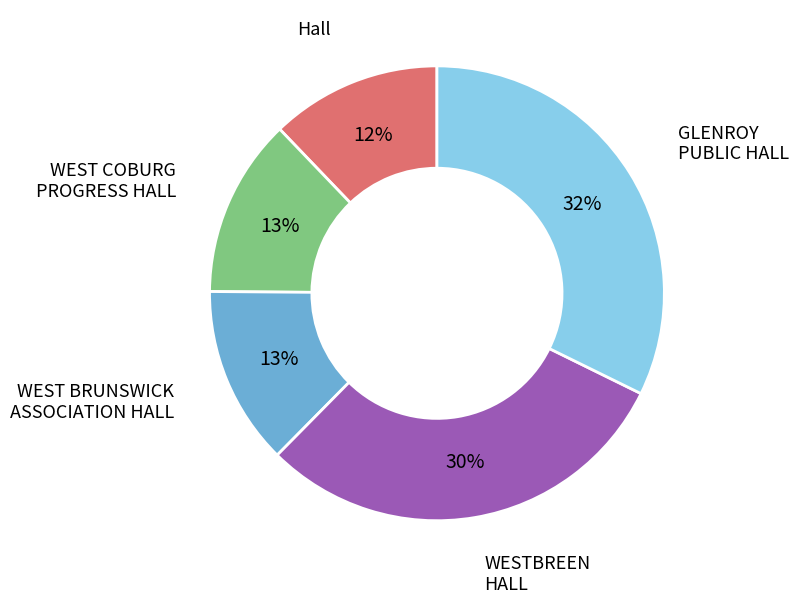

What is the ratio of the value at WEST BRUNSWICK ASSOCIATION HALL to the value at WEST COBURG PROGRESS HALL?

1.0